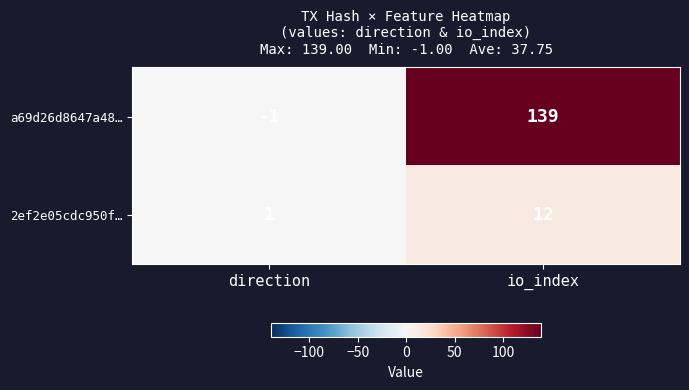

Is it true that a69d26d8647a48… equals 139 at io_index?

True